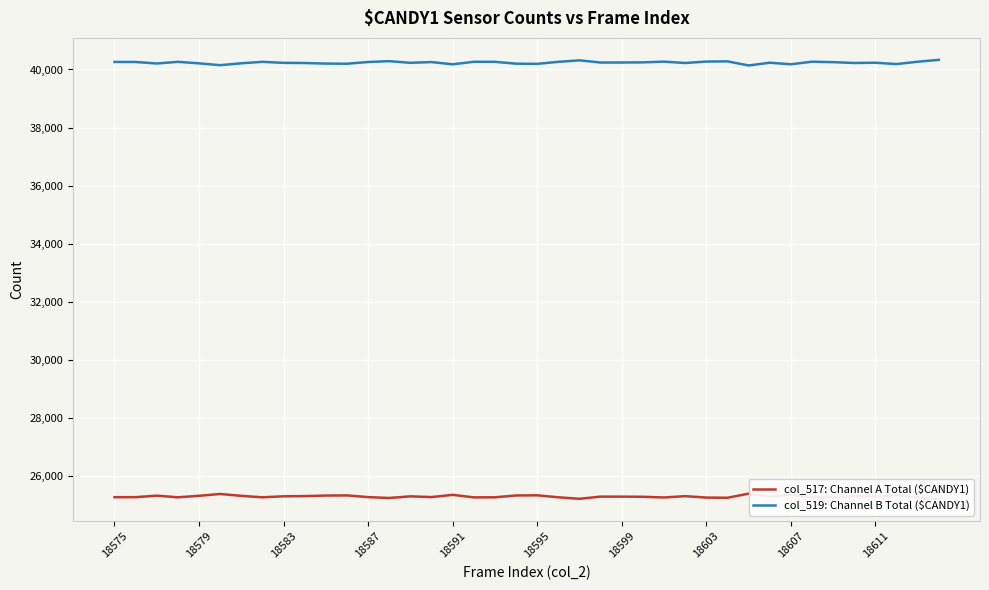

What is the sum of all col_517: Channel A Total ($CANDY1) values?

1011947